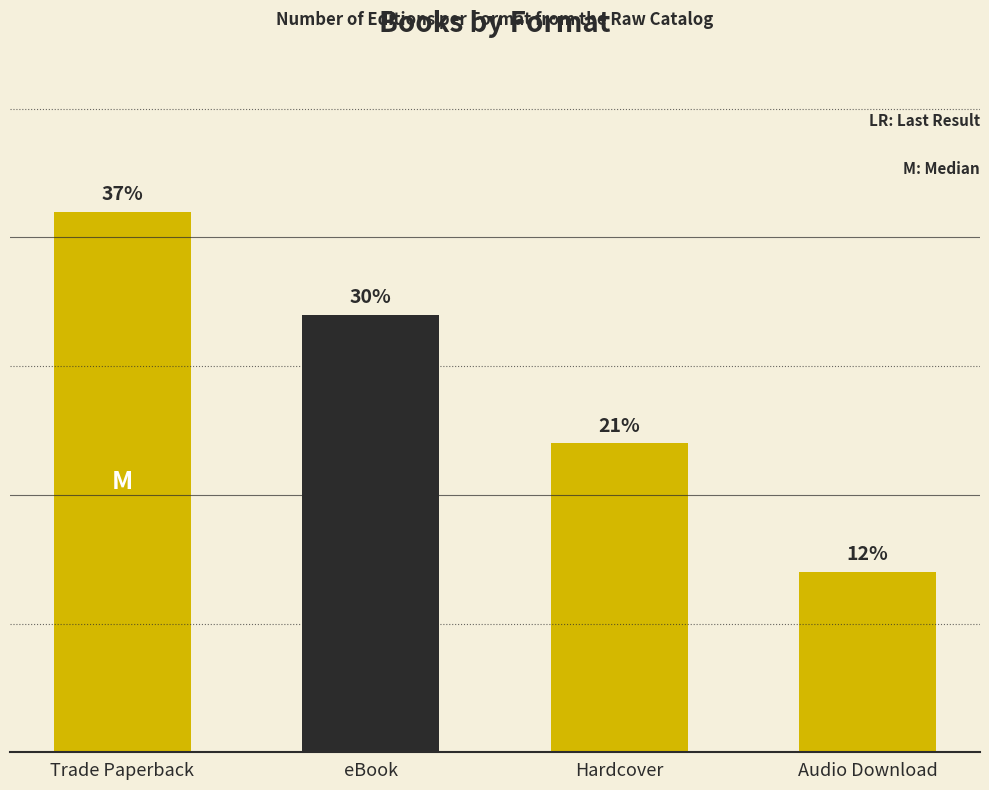

Rank the categories by value from lowest to highest.

Audio Download, Hardcover, eBook, Trade Paperback